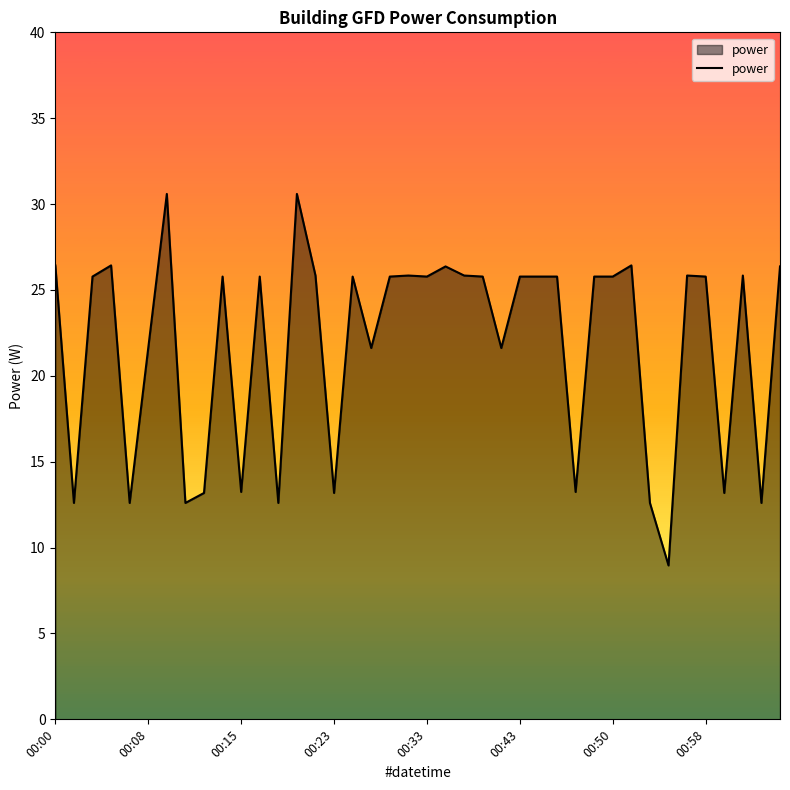

What is the smallest value displayed?

9.0